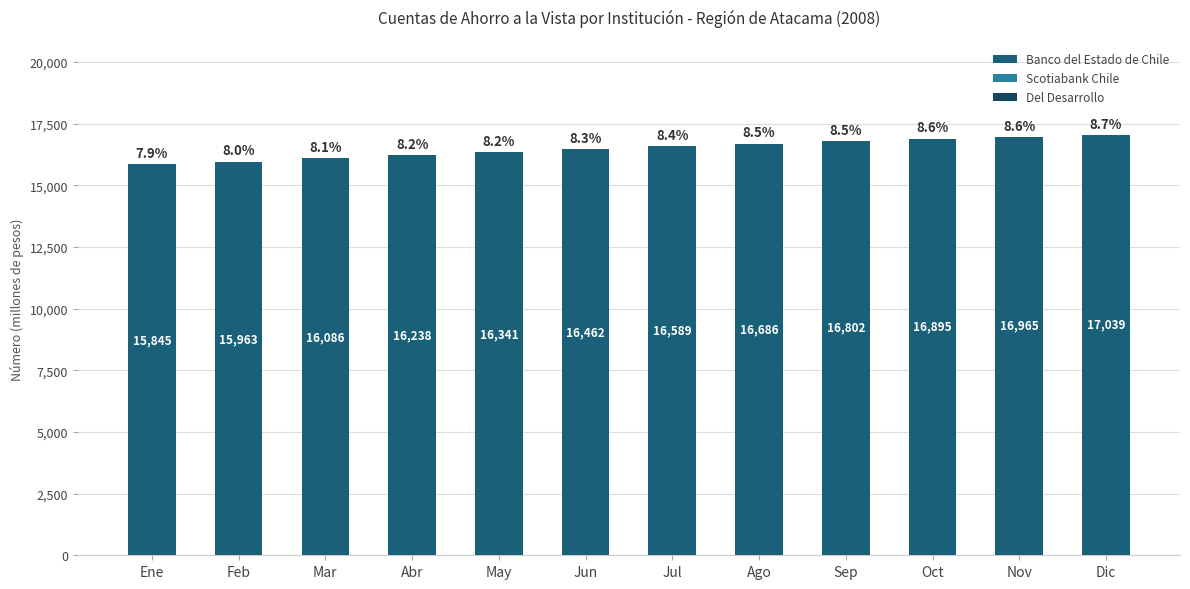

Count the number of data series in this chart.

1